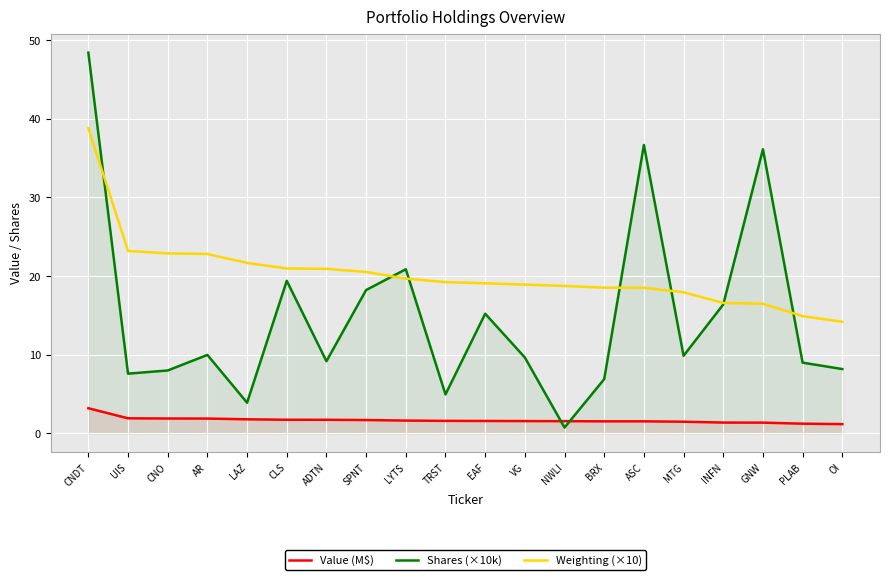

Rank the categories by Shares (×10k) value from highest to lowest.

CNDT, ASC, GNW, LYTS, CLS, SPNT, INFN, EAF, AR, MTG, VG, ADTN, PLAB, OI, CNO, UIS, BRX, TRST, LAZ, NWLI